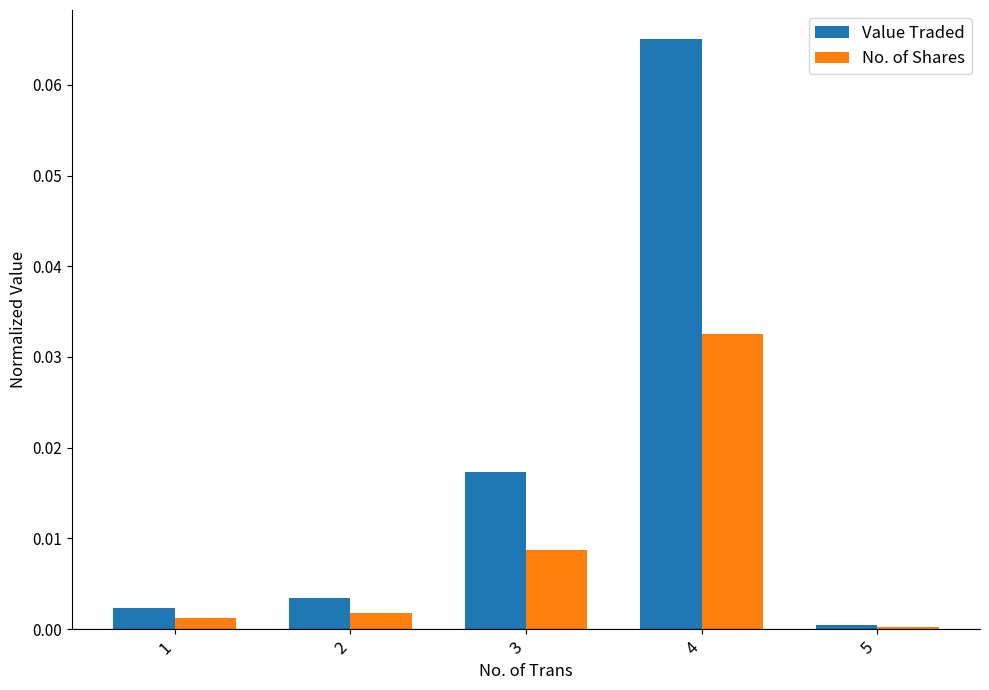

Is the value of Value Traded at 1 greater than the value of No. of Shares at 4?

No